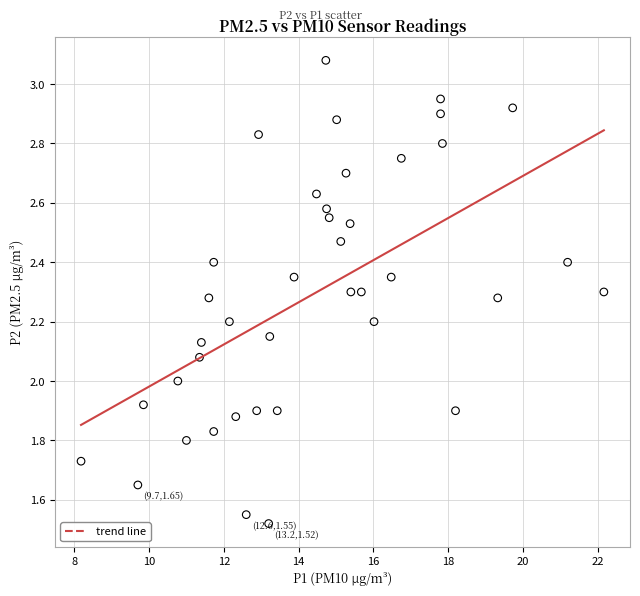

What is the range of X values (max minus min)?

14.0